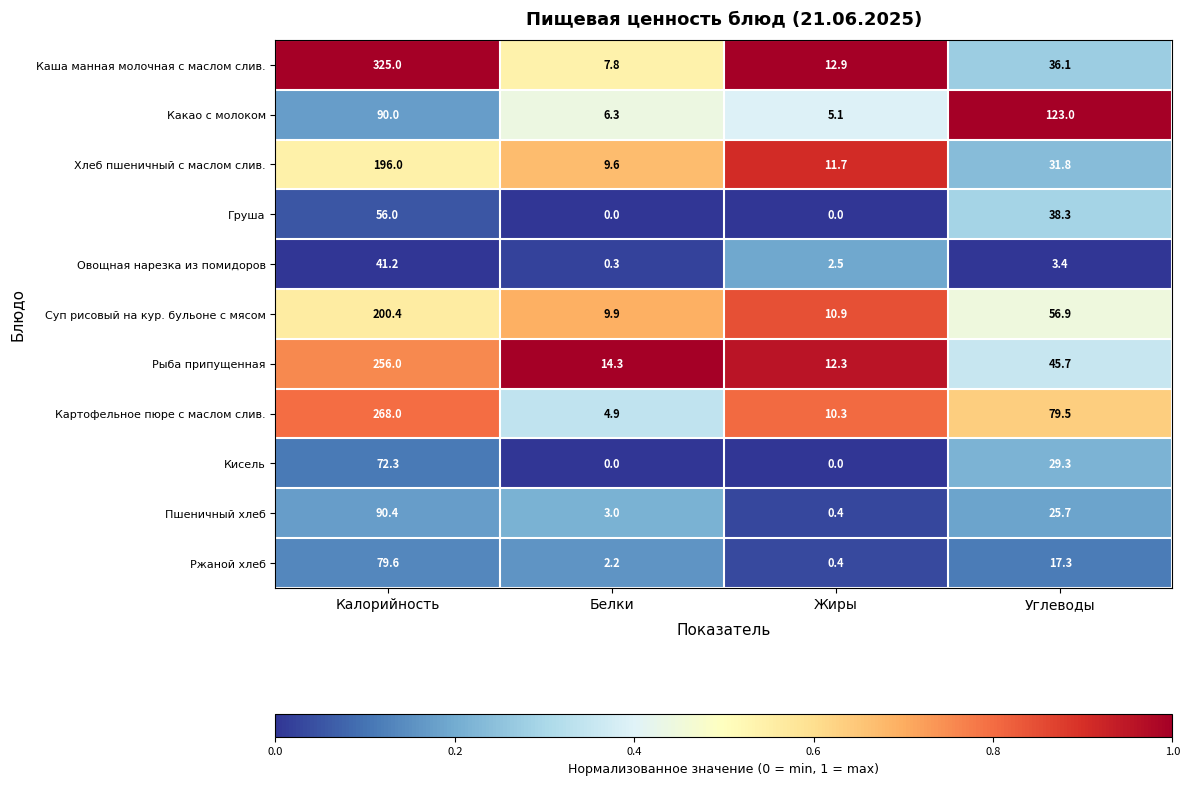

At which label is Овощная нарезка из помидоров closest to 20?

Углеводы